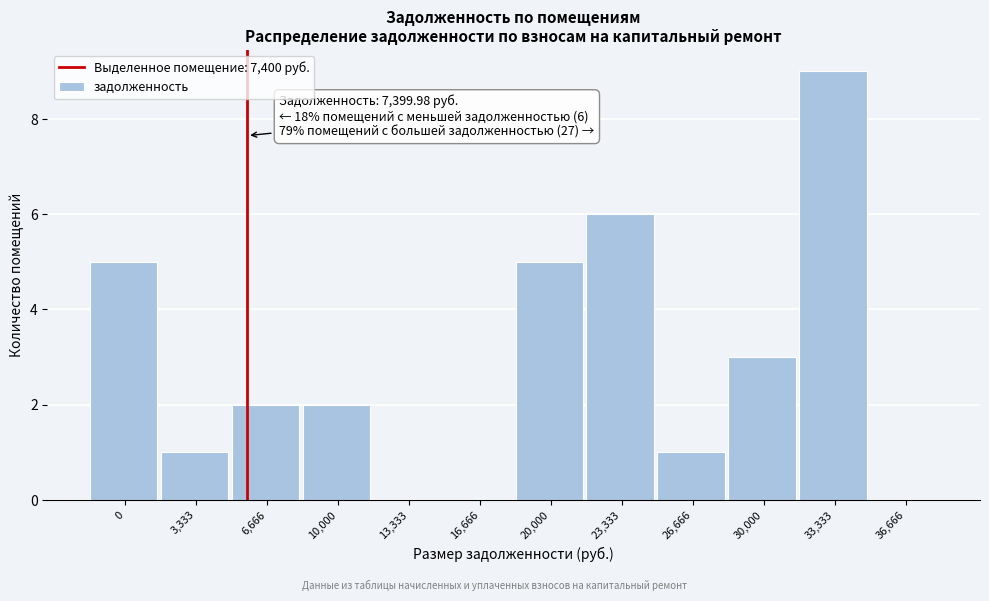

Reading left to right, extract all data points from this chart.

0=5	3,333=1	6,666=2	10,000=2	13,333=0	16,666=0	20,000=5	23,333=6	26,666=1	30,000=3	33,333=9	36,666=0